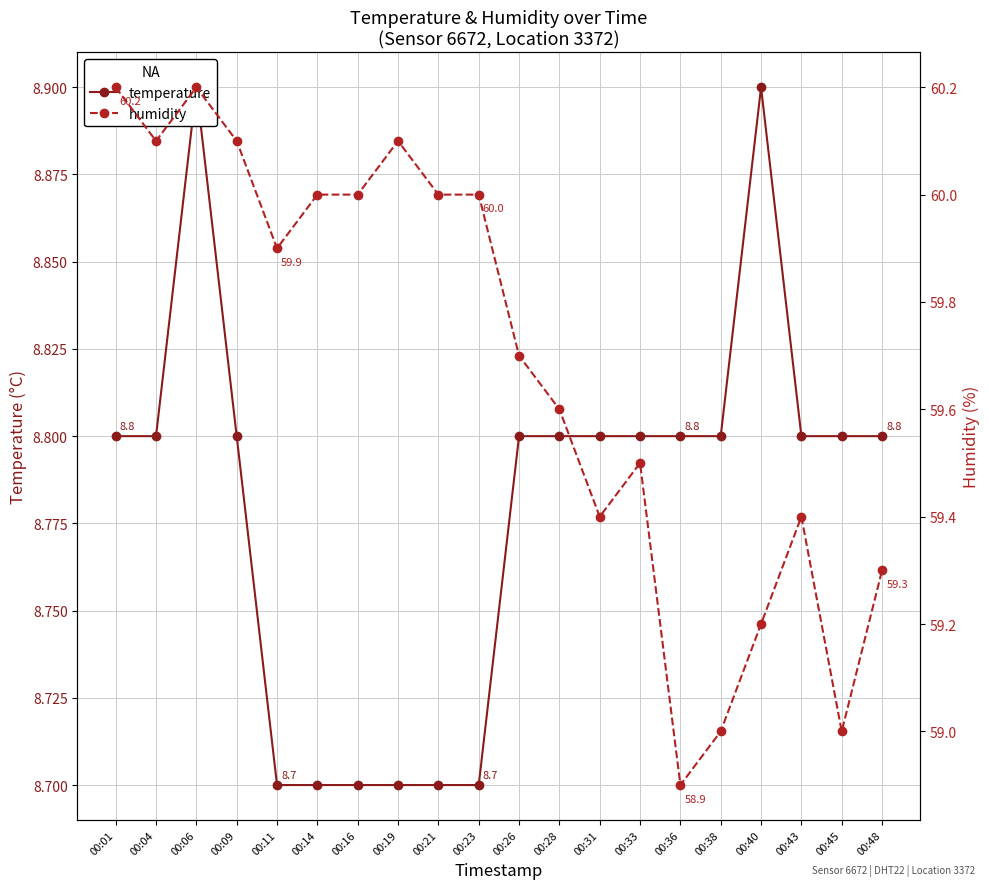

How many distinct data groups are displayed?

2